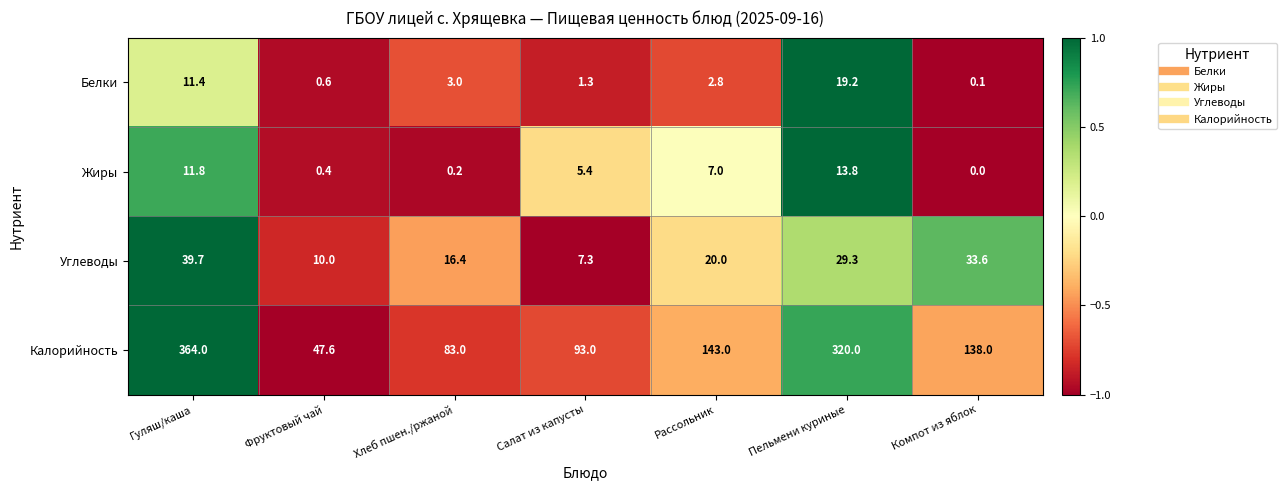

List the series in order of their peak value, highest first.

Калорийность, Углеводы, Белки, Жиры